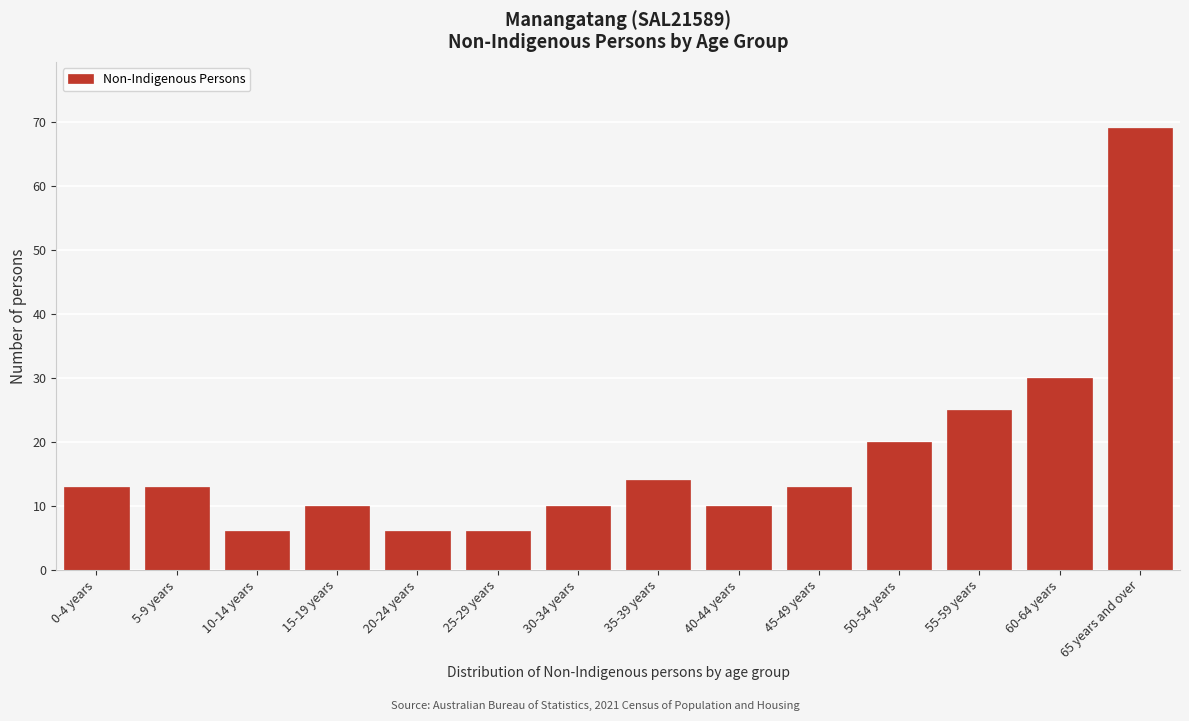

Reading right to left, transcribe all the data shown in this chart.

65 years and over=69	60-64 years=30	55-59 years=25	50-54 years=20	45-49 years=13	40-44 years=10	35-39 years=14	30-34 years=10	25-29 years=6	20-24 years=6	15-19 years=10	10-14 years=6	5-9 years=13	0-4 years=13